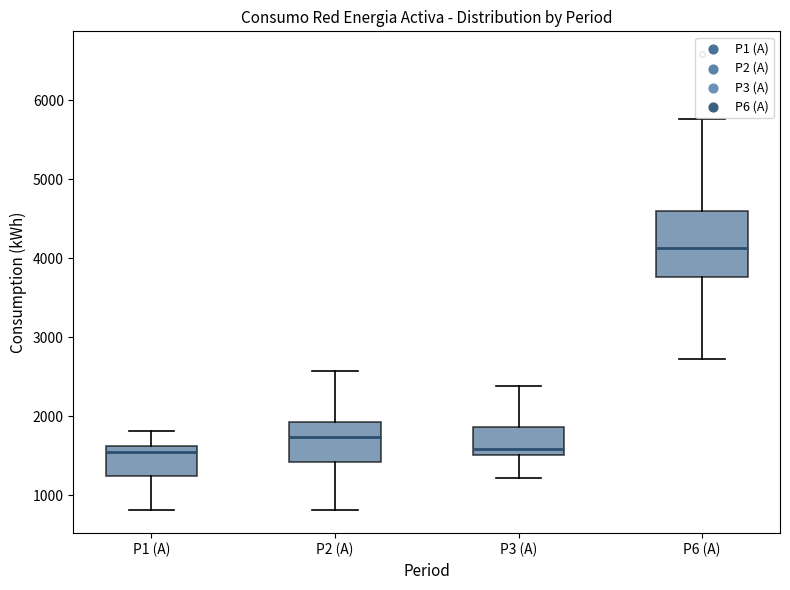

Which box is the tallest, from its lower edge to its upper edge?

P6 (A)